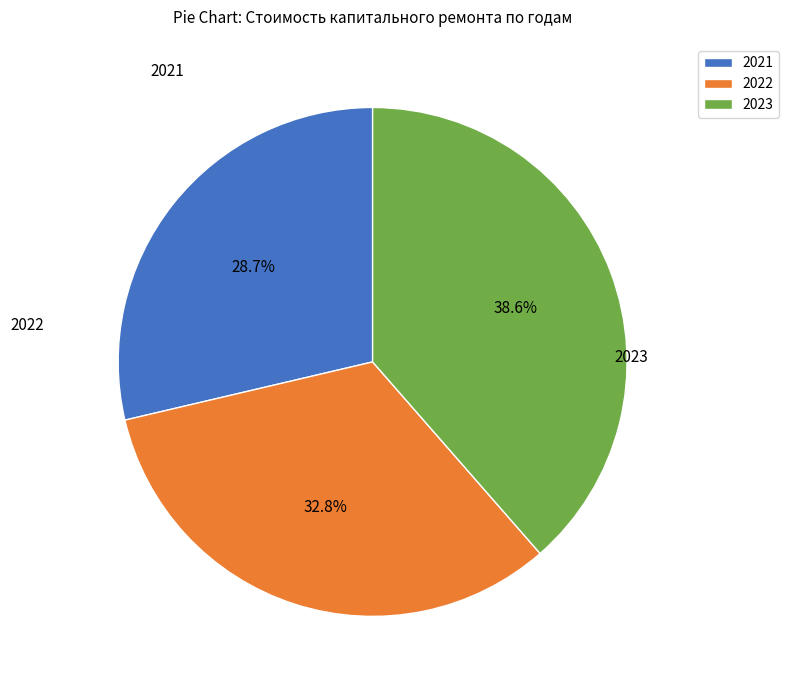

To the nearest percent, what portion does 2023 represent?

39%